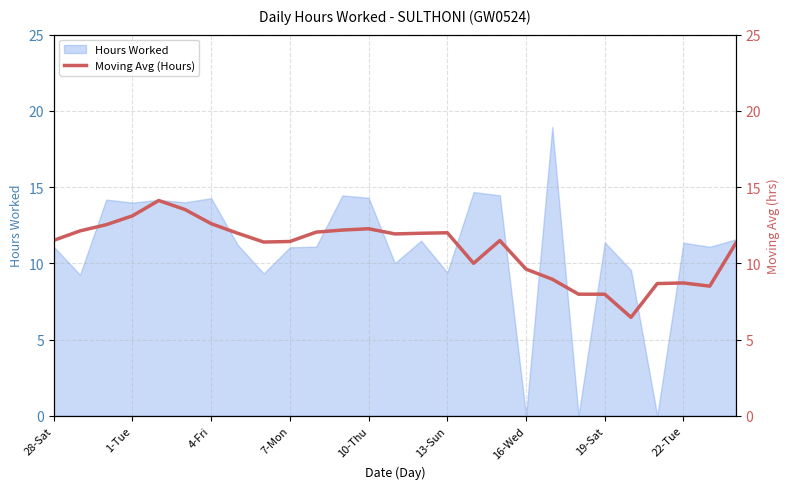

Does the chart display data point markers on the line(s)?

No